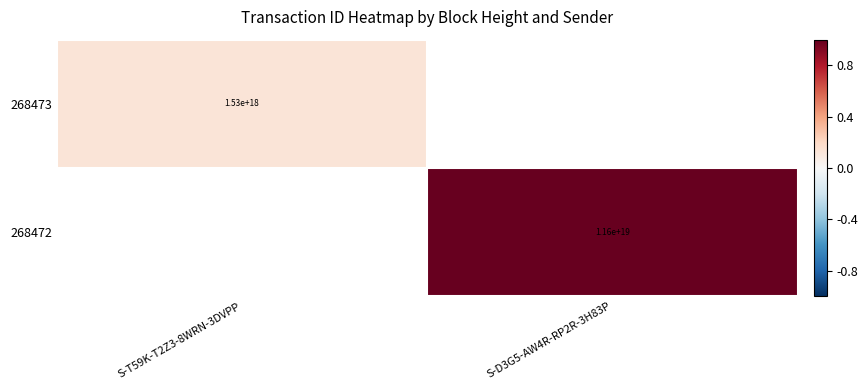

At how many categories does at least one series exceed 0?

2